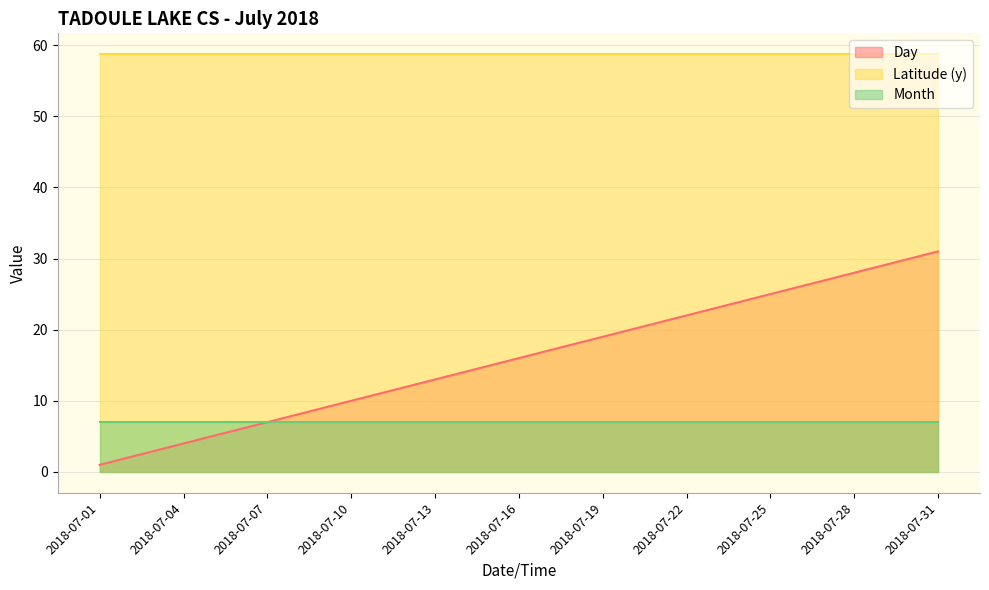

Is the value of Day at 2018-07-05 greater than the value of Latitude (y) at 2018-07-26?

No